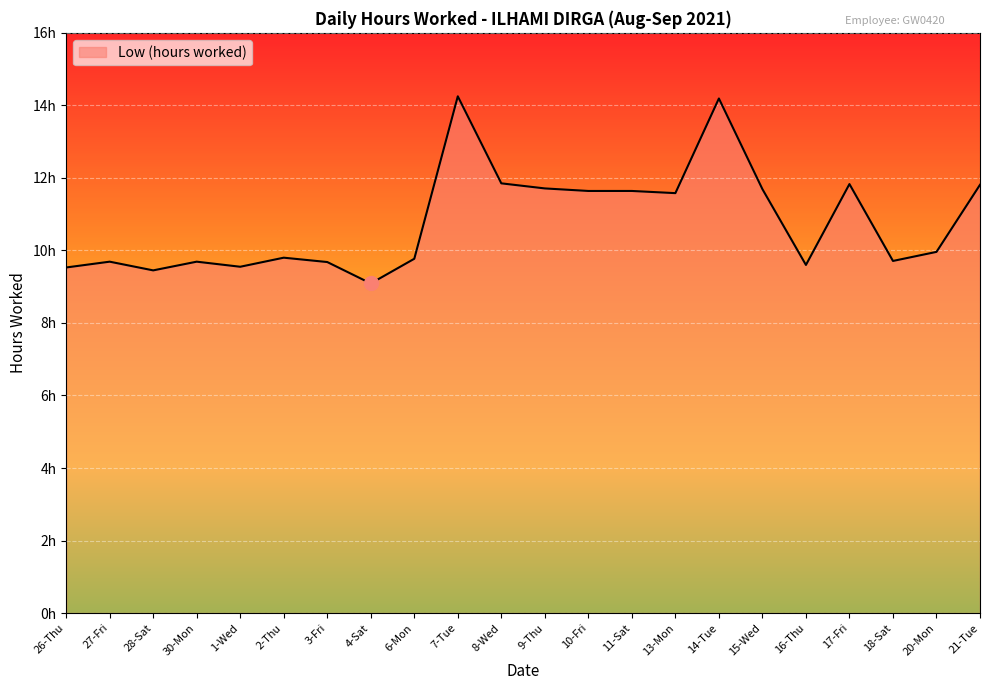

List the labels in order of value, largest first.

7-Tue, 14-Tue, 8-Wed, 17-Fri, 21-Tue, 9-Thu, 15-Wed, 10-Fri, 11-Sat, 13-Mon, 20-Mon, 2-Thu, 6-Mon, 18-Sat, 27-Fri, 30-Mon, 3-Fri, 16-Thu, 1-Wed, 26-Thu, 28-Sat, 4-Sat